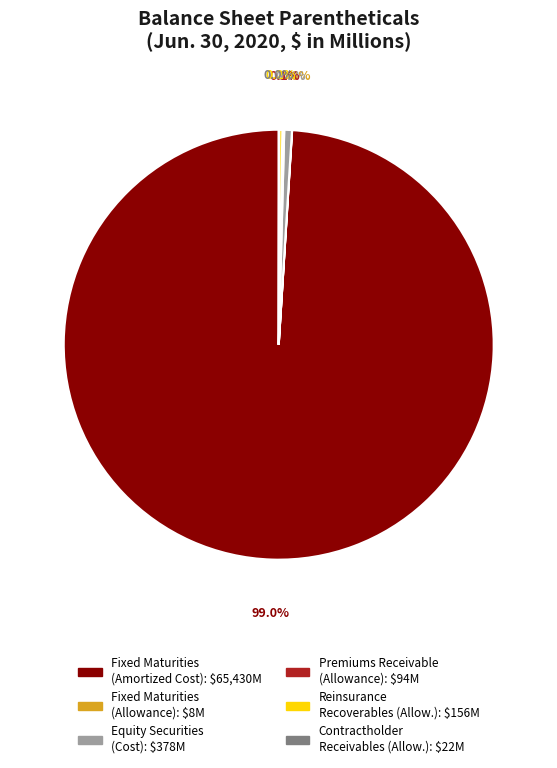

Is there a majority slice in this chart?

Yes